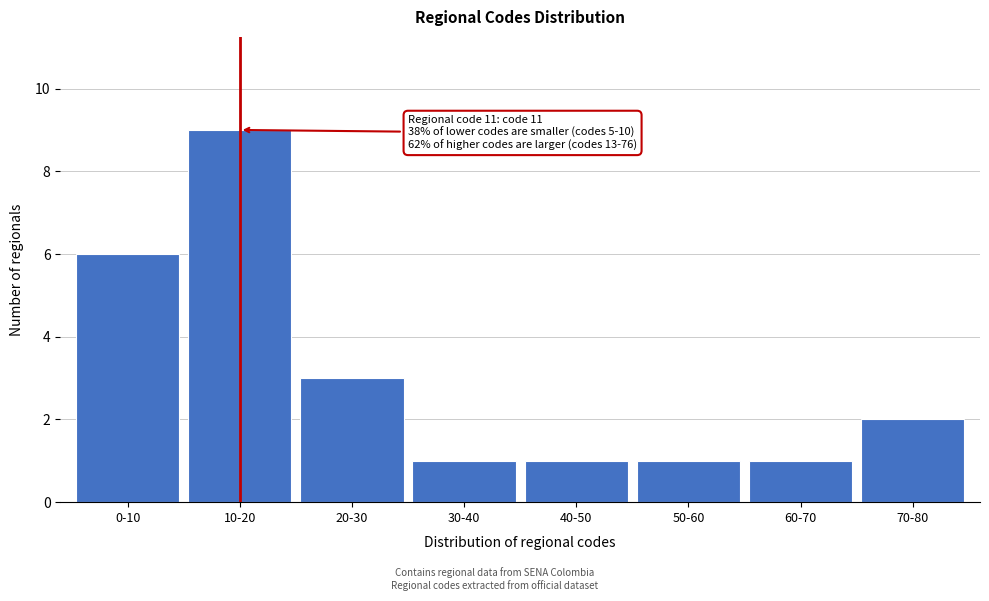

Reading left to right, what are all the values shown in this chart?

0-10=6	10-20=9	20-30=3	30-40=1	40-50=1	50-60=1	60-70=1	70-80=2